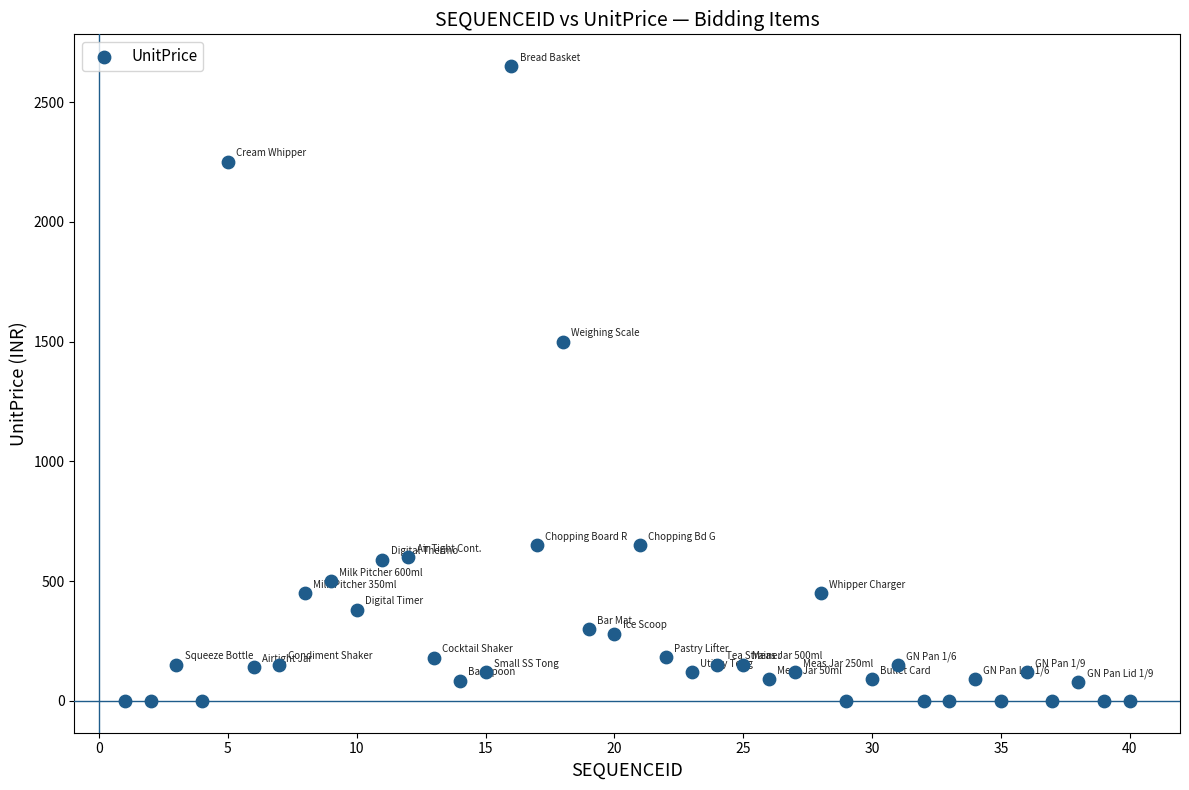

What is the range of Y values (max minus min)?

2650